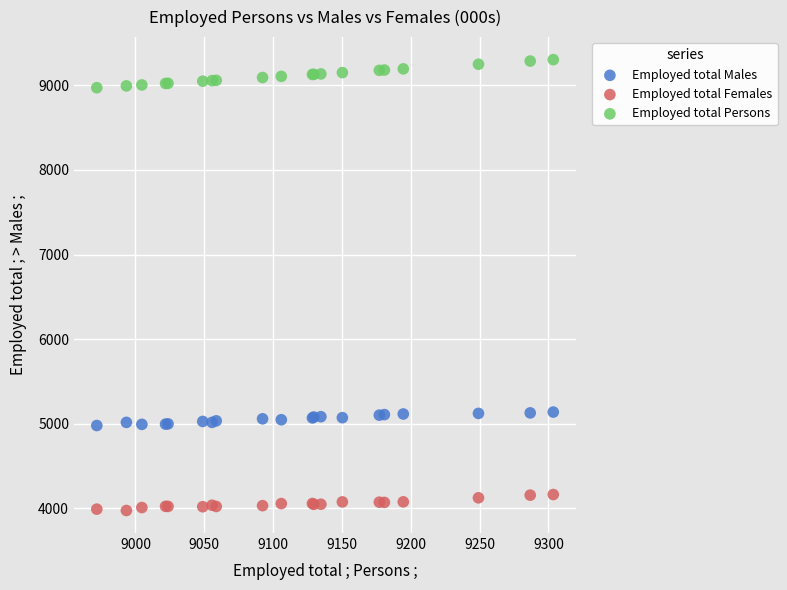

Which series reaches the minimum Y coordinate?

Employed total Females